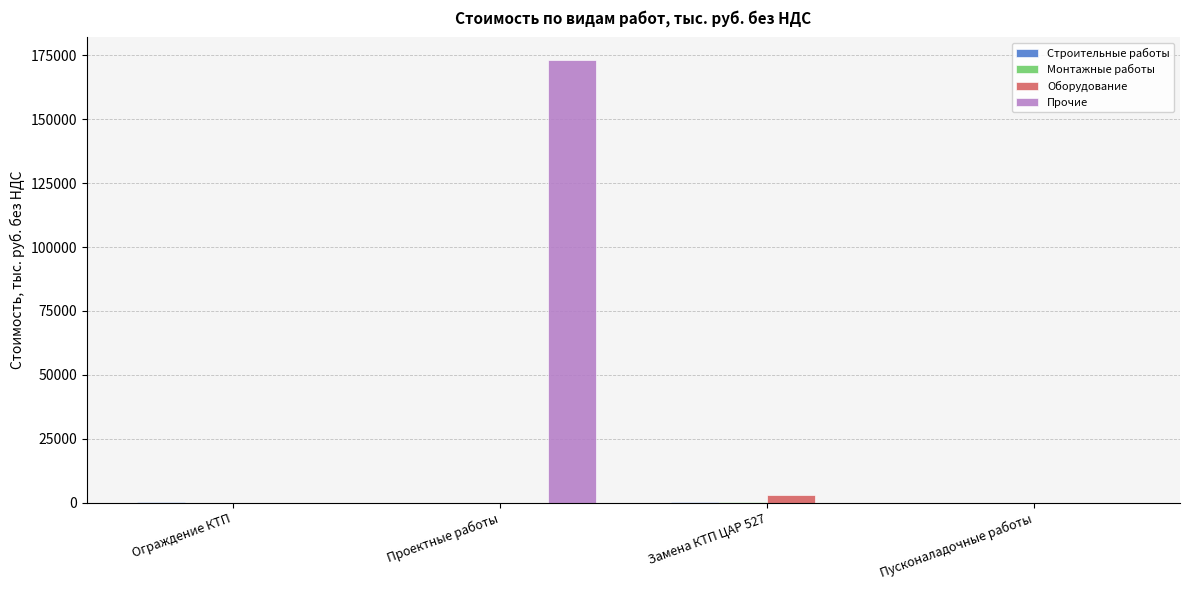

Which series has the widest spread of values?

Прочие